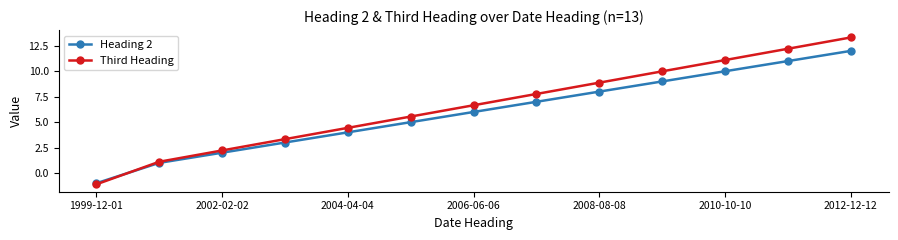

What is the value of the Heading 2 point at the 1st from the left?

-1.0